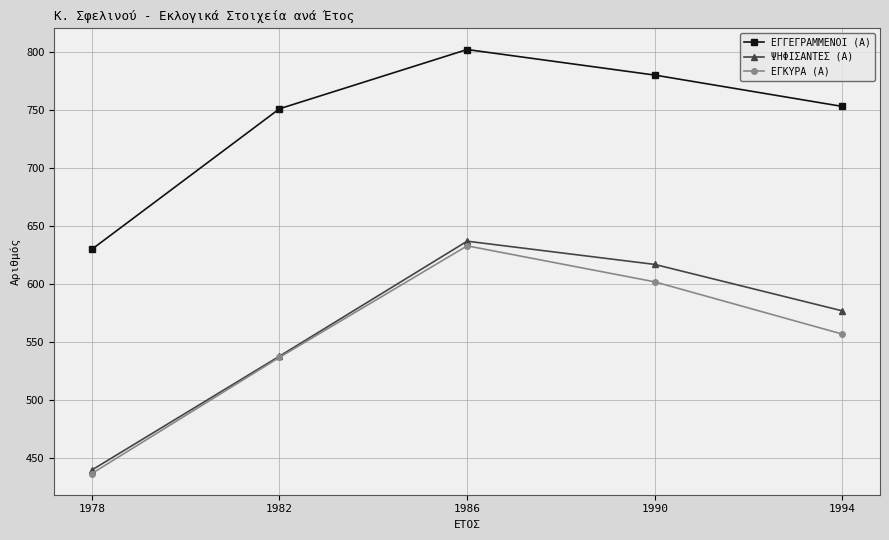

Is it true that ΨΗΦΙΣΑΝΤΕΣ (Α) equals 300 at 1990?

False